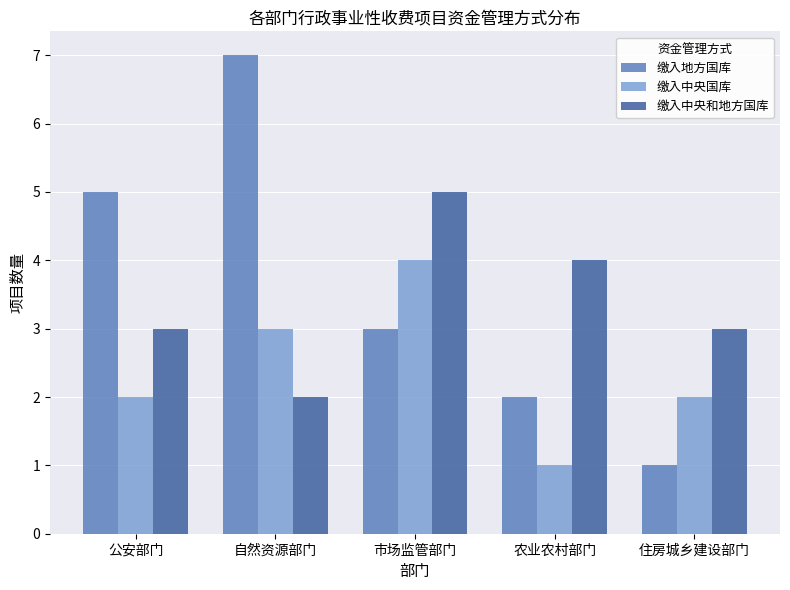

Count the number of data series in this chart.

3